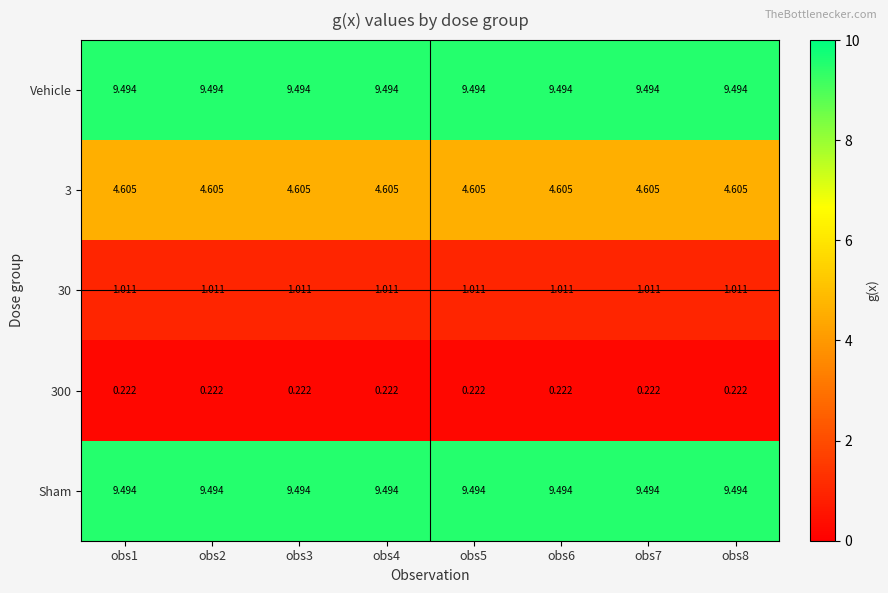

Is the value of 30 at obs2 greater than the value of 3 at obs2?

No